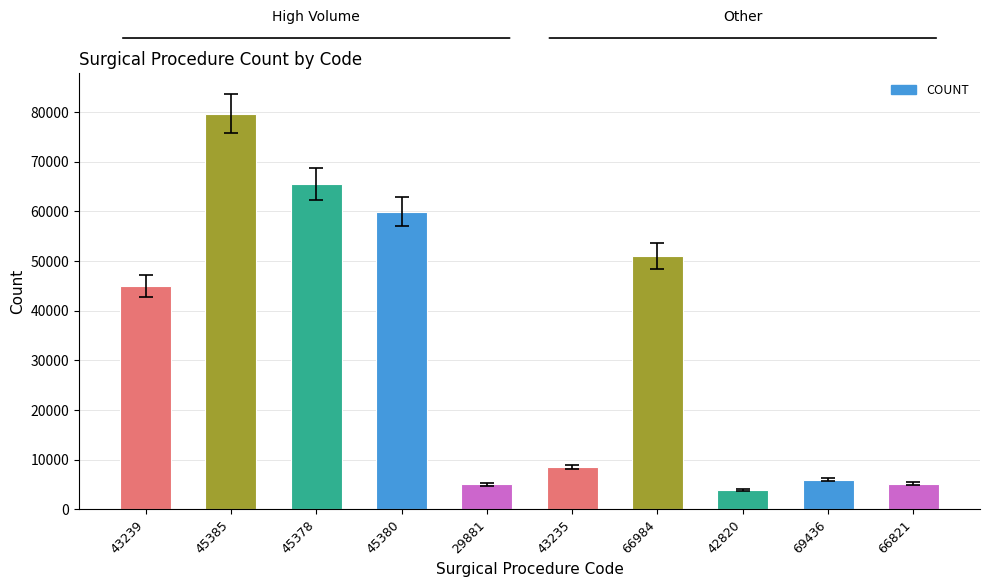

What is the change in value from 45378 to 29881?

-60526